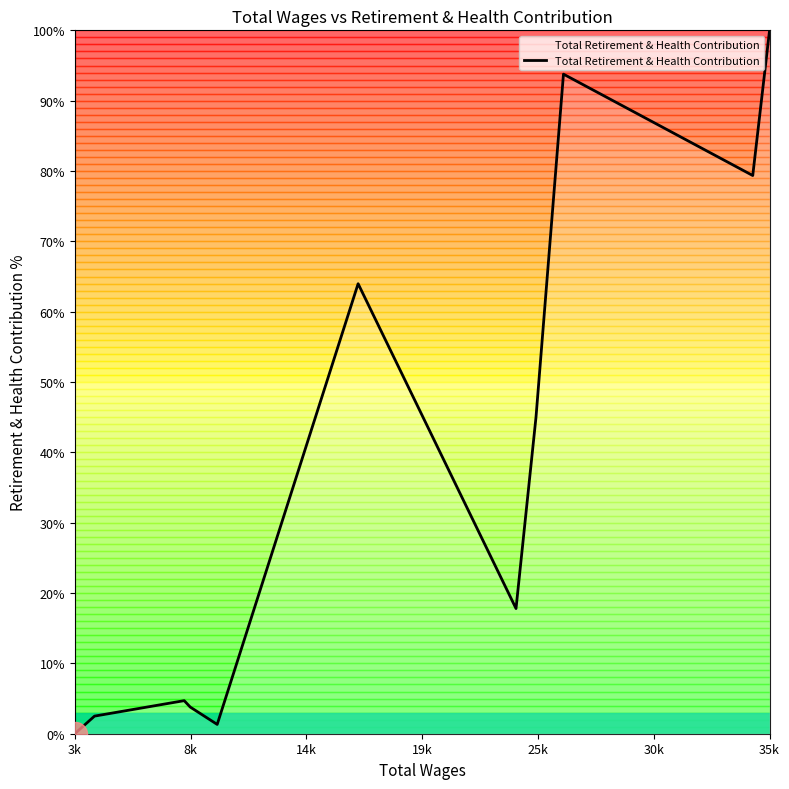

What is the maximum value shown in the chart?

100.0